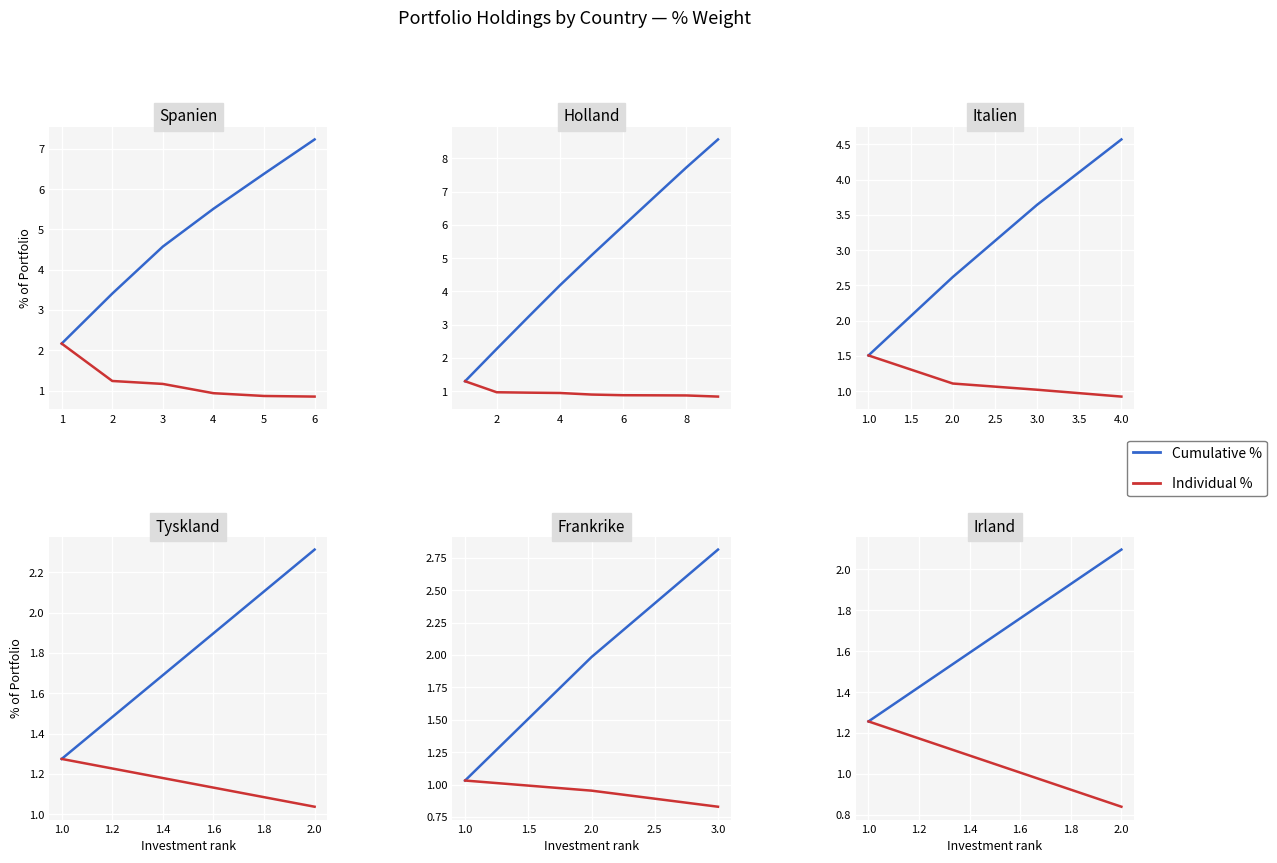

Which series has the largest total across all categories?

Cumulative %